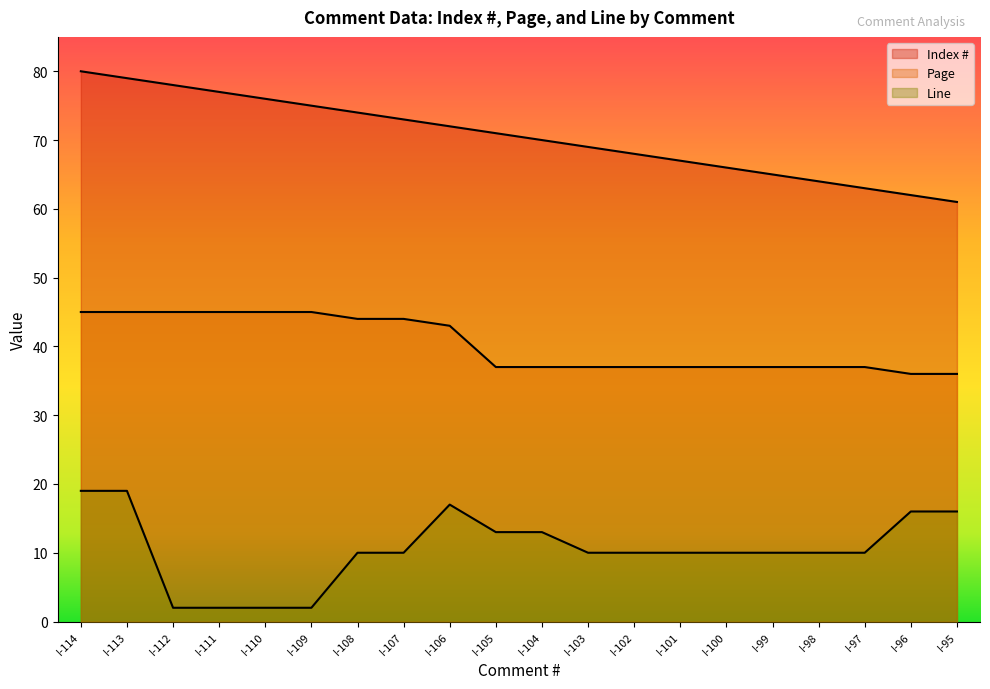

How many lines are shown in the chart?

3